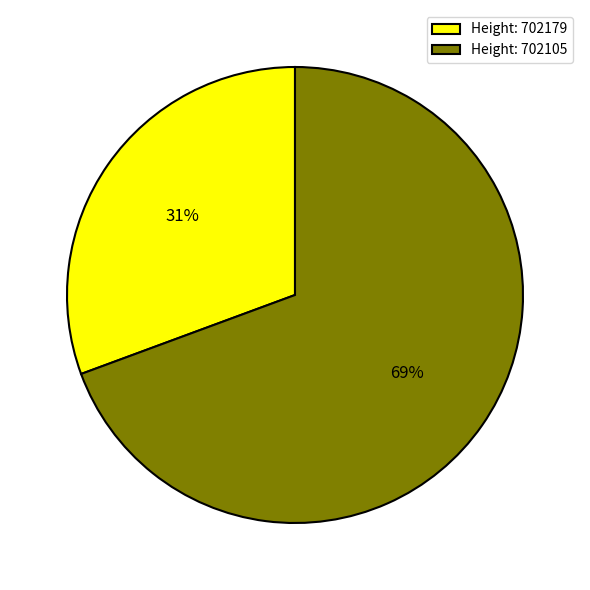

Which has a higher value, Height: 702105 or Height: 702179?

Height: 702105